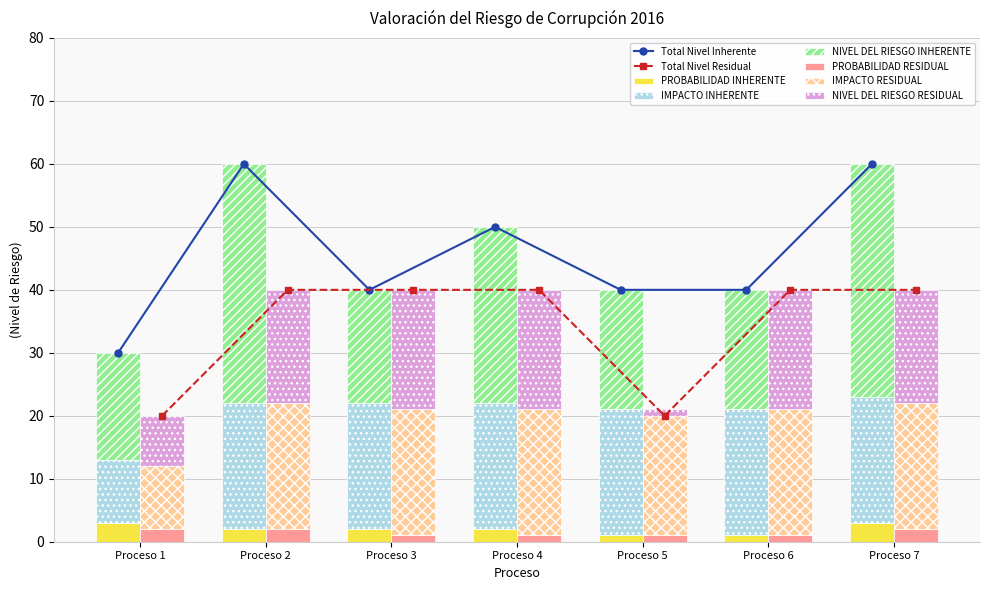

Reading right to left, list all the values displayed in this chart.

NIVEL DEL RIESGO INHERENTE: 60	40	40	50	40	60	30
PROBABILIDAD INHERENTE: 3	1	1	2	2	2	3
IMPACTO INHERENTE: 20	20	20	20	20	20	10
NIVEL DEL RIESGO RESIDUAL: 40	40	20	40	40	40	20
PROBABILIDAD RESIDUAL: 2	1	1	1	1	2	2
IMPACTO RESIDUAL: 20	20	20	20	20	20	10